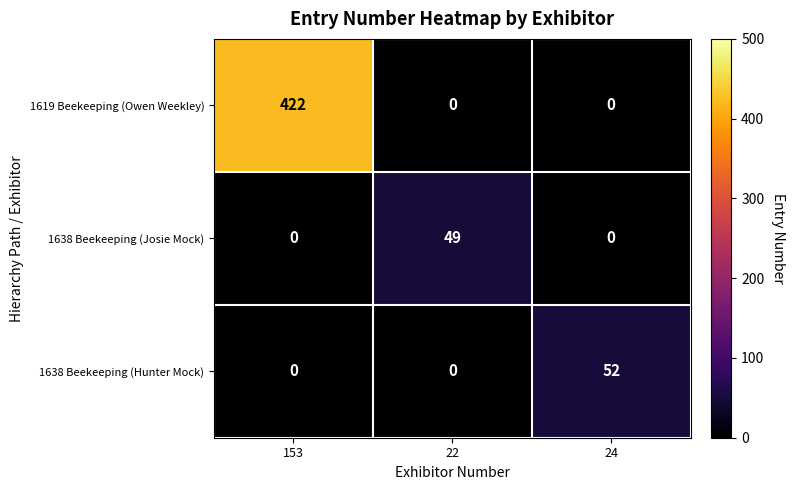

How many distinct data groups are displayed?

3